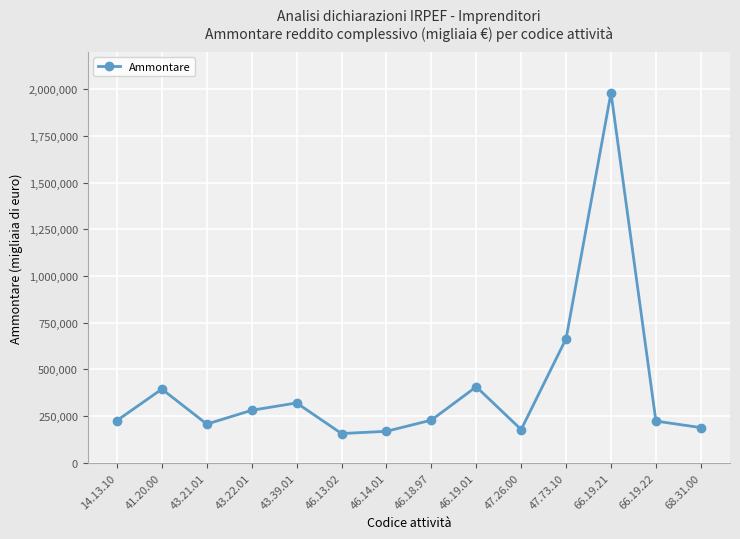

How many categories are shown in the chart?

14